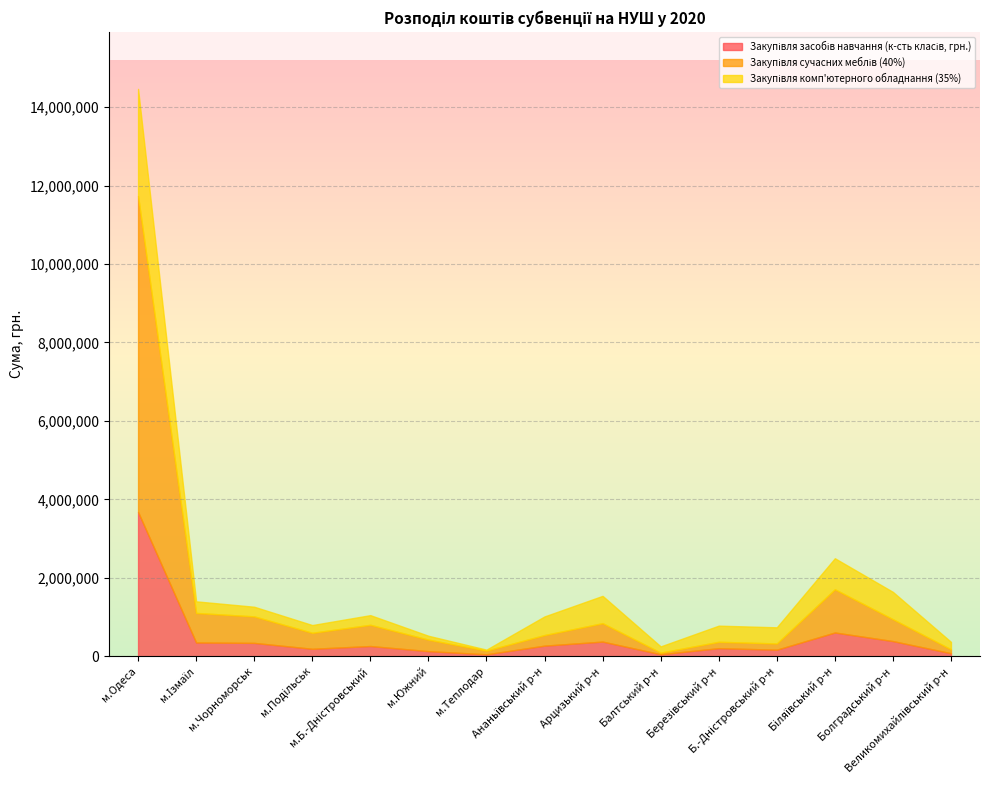

Reading left to right, what are all the values shown in this chart?

Закупівля засобів навчання (к-сть класів, грн.): м.Одеса=3679456	м.Ізмаїл=350910	м.Чорноморськ=340884	м.Подільськ=190494	м.Б.-Дністровський=260676	м.Южний=130338	м.Теплодар=50130	Ананьївський р-н=270711	Арцизький р-н=373839	Балтський р-н=51564	Березівський р-н=206256	Б.-Дністровський р-н=167583	Біляївський р-н=605877	Болградський р-н=386730	Великомихайлівський р-н=77346
Закупівля сучасних меблів (40%): м.Одеса=8053333	м.Ізмаїл=753753	м.Чорноморськ=675441	м.Подільськ=408126	м.Б.-Дністровський=541407	м.Южний=293670	м.Теплодар=94125	Ананьївський р-н=270351	Арцизький р-н=469965	Балтський р-н=41667	Березівський р-н=162792	Б.-Дністровський р-н=158916	Біляївський р-н=1101753	Болградський р-н=558144	Великомихайлівський р-н=99807
Закупівля комп'ютерного обладнання (35%): м.Одеса=2731169	м.Ізмаїл=295344	м.Чорноморськ=246120	м.Подільськ=196896	м.Б.-Дністровський=246120	м.Южний=98448	м.Теплодар=24612	Ананьївський р-н=474660	Арцизький р-н=696168	Балтський р-н=158220	Березівський р-н=411372	Б.-Дністровський р-н=411372	Біляївський р-н=791100	Болградський р-н=696168	Великомихайлівський р-н=189864